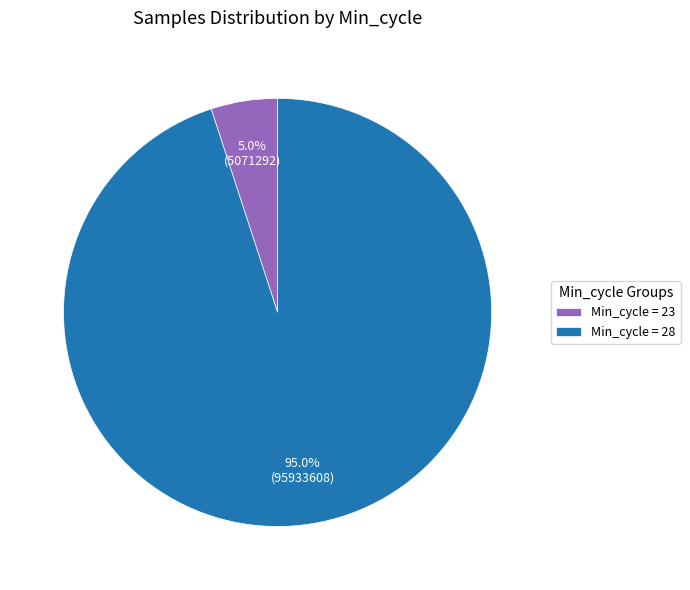

Combined, what portion of the pie is Min_cycle = 23 and Min_cycle = 28?

100.0%